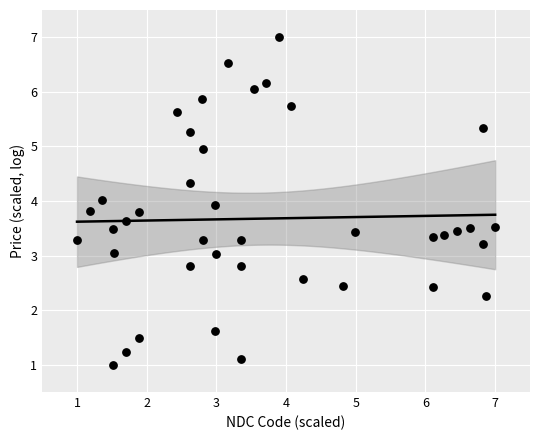

What is the range of X values (max minus min)?

6.0